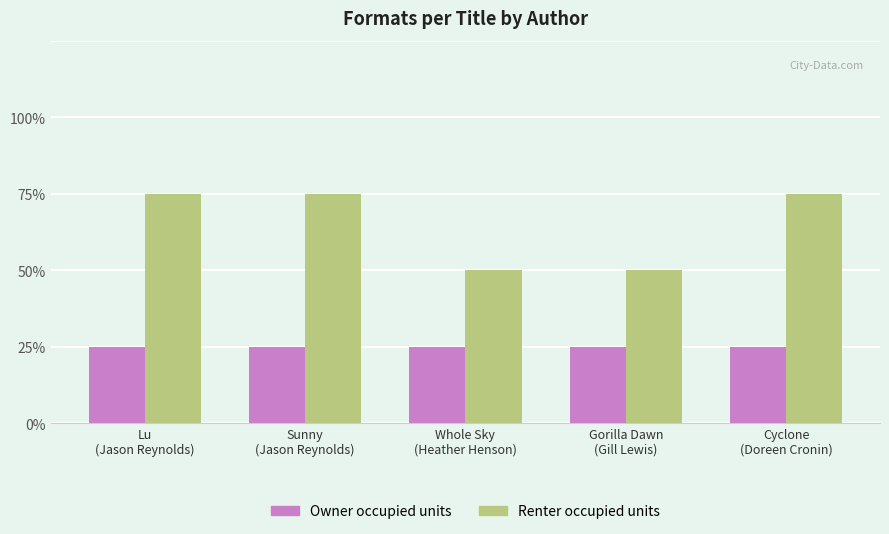

What are all the series names shown in the legend?

Owner occupied units, Renter occupied units